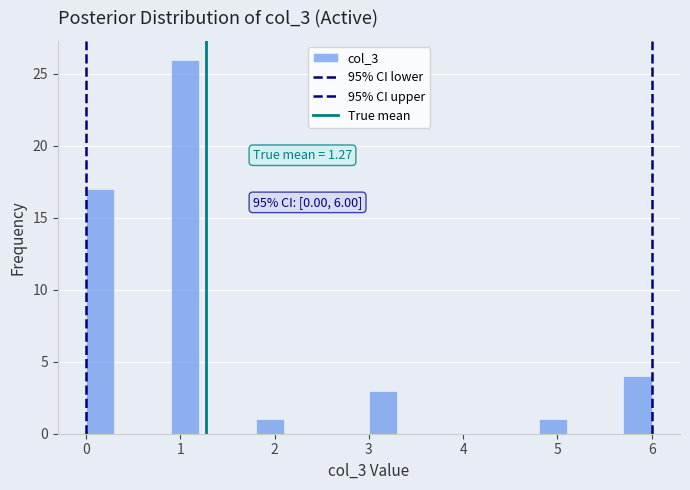

Around what value on the x-axis is the tallest bar? Give the approximate position of its centre, as read against the axis.

1.1